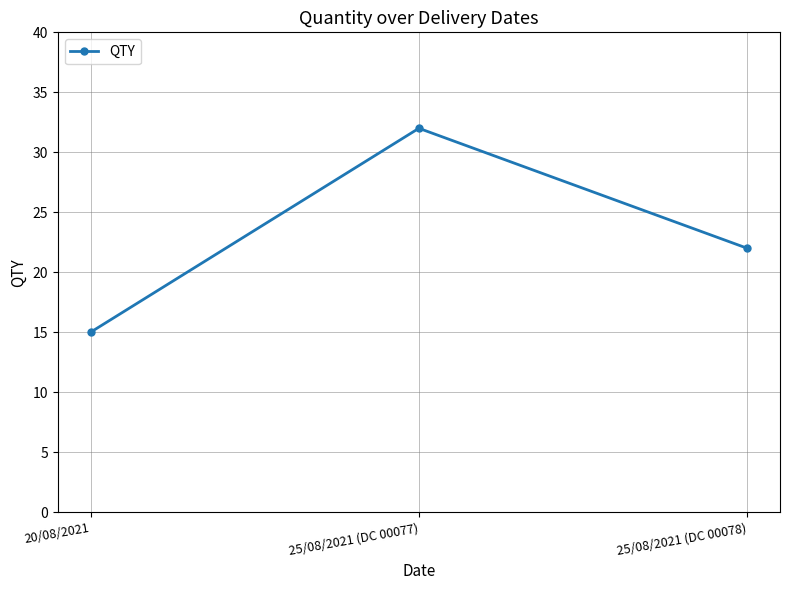

What is the minimum value shown in the chart?

15